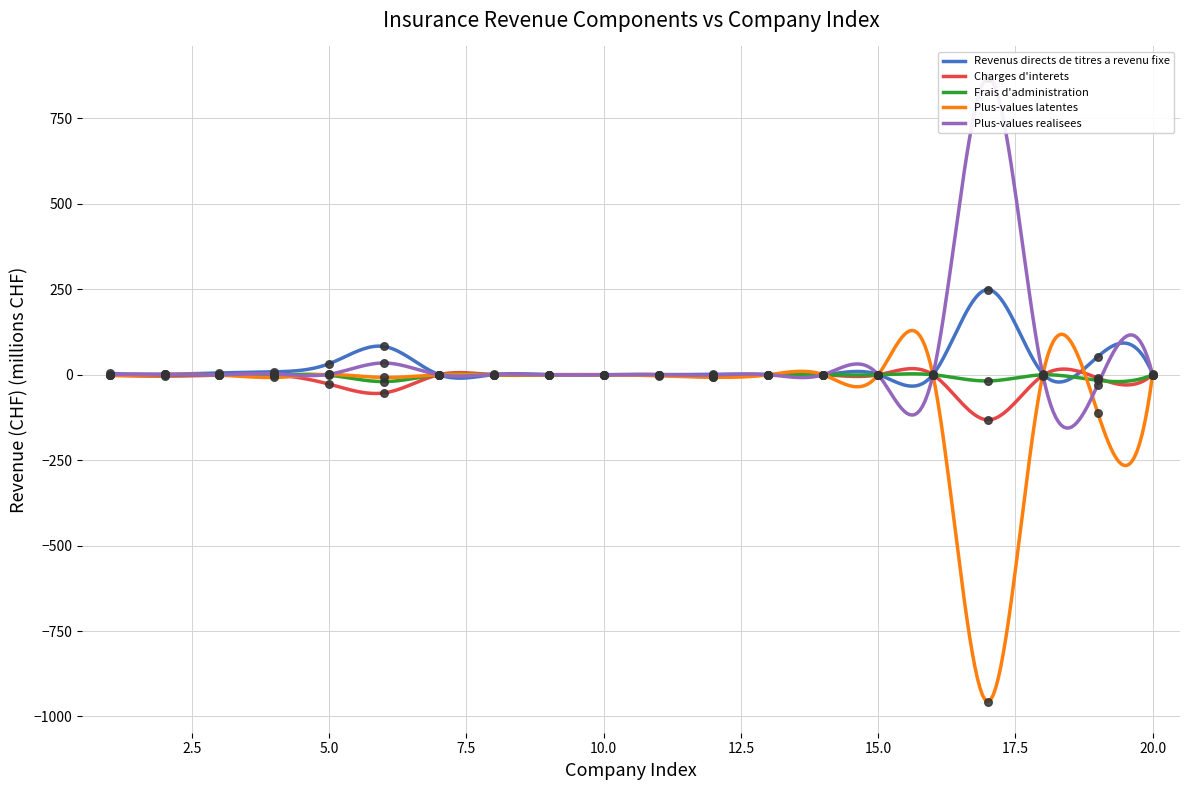

Which series contains the highest Y value?

Plus-values realisees